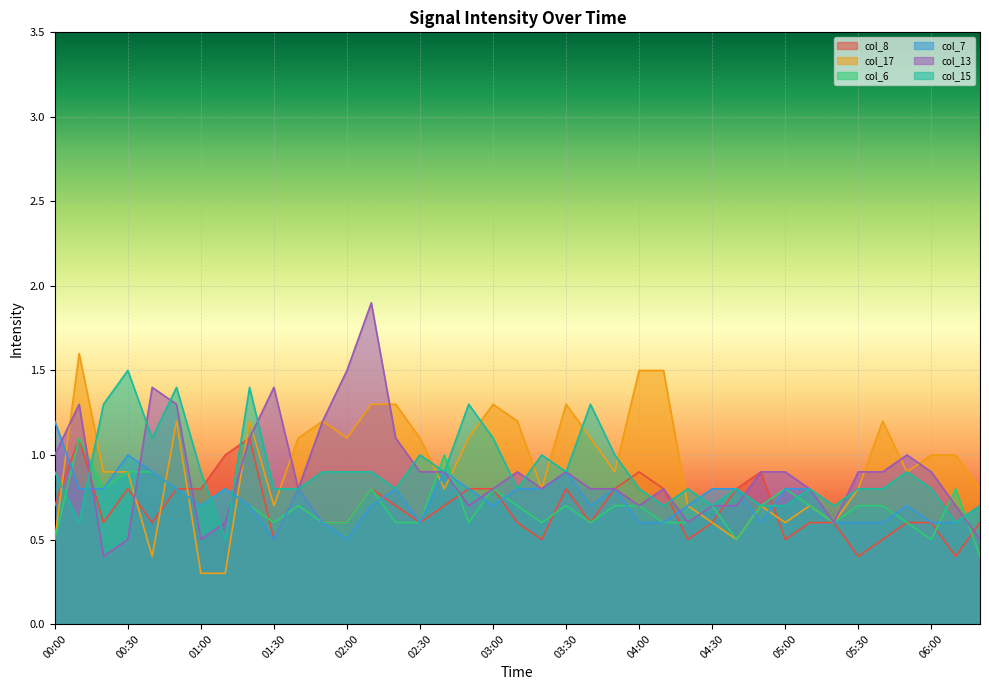

True or false: col_6 has a value of 1.0 at 04:00.

False